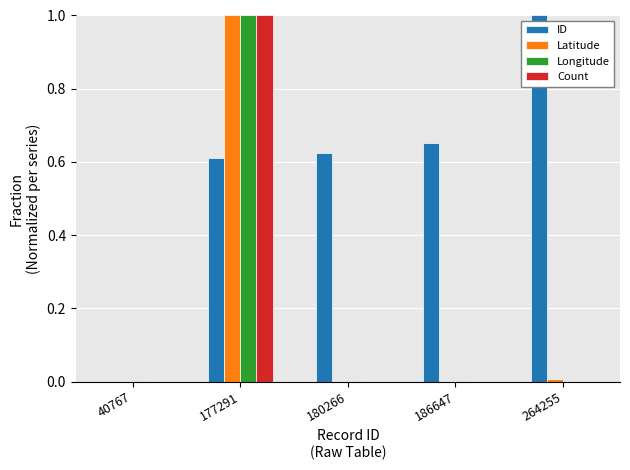

At which category is the sum across all series the highest?

177291